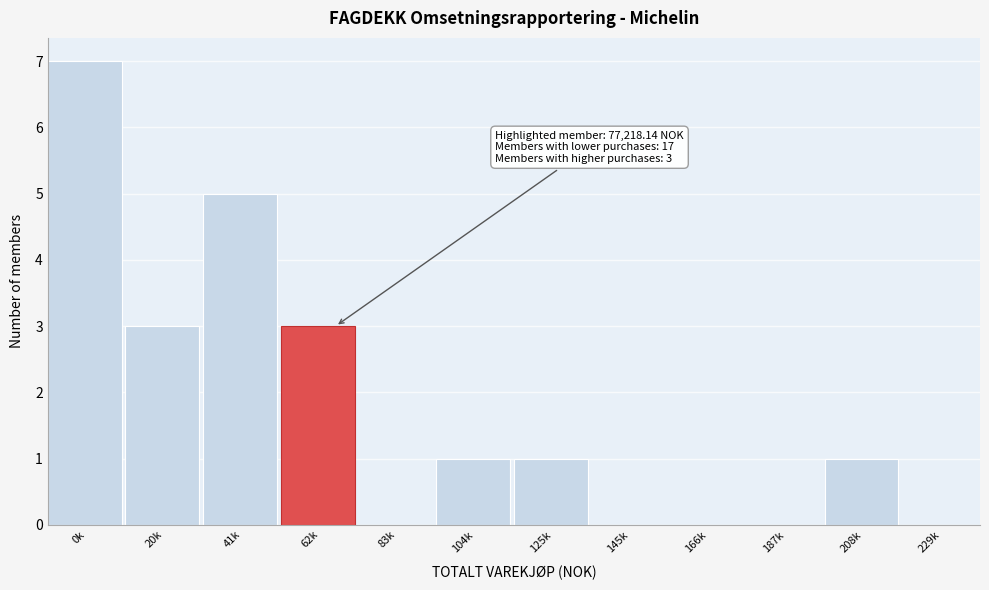

Reading left to right, transcribe all the data shown in this chart.

0k=7	20k=3	41k=5	62k=3	83k=0	104k=1	125k=1	145k=0	166k=0	187k=0	208k=1	229k=0